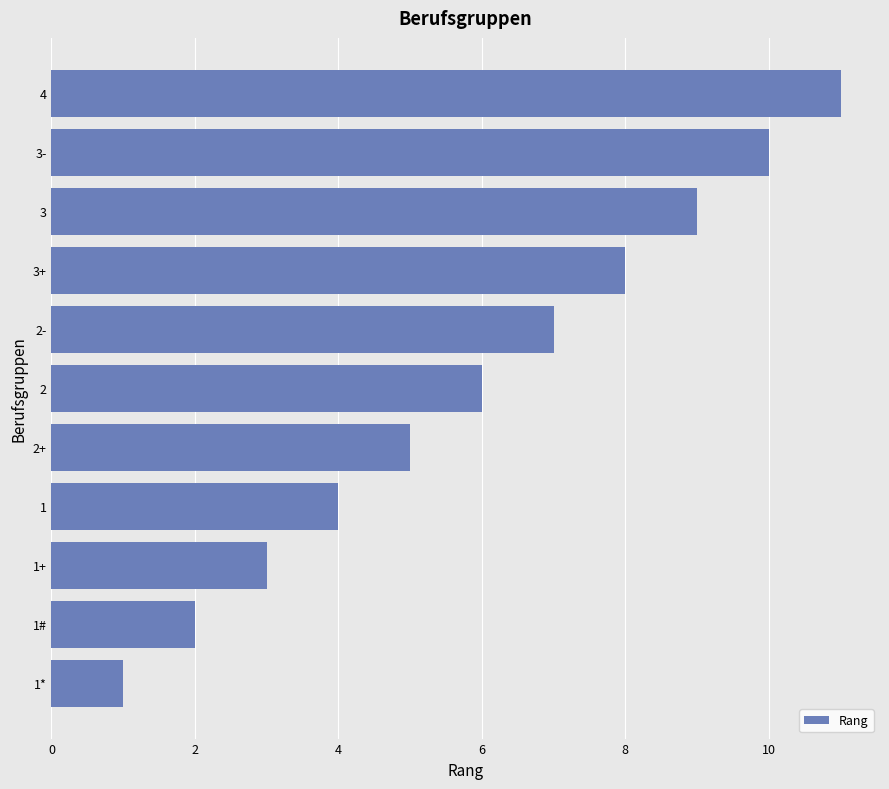

What is the approximate value at 2?

6